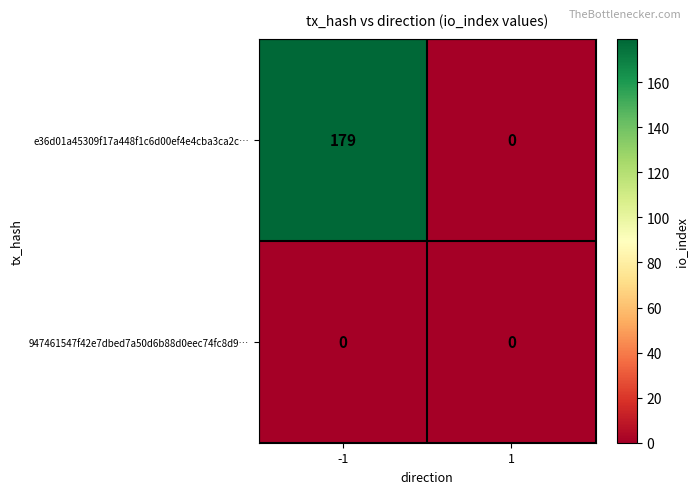

Reading left to right, what are all the values shown in this chart?

e36d01a45309f17a448f1c6d00ef4e4cba3ca2c…: 179	0
947461547f42e7dbed7a50d6b88d0eec74fc8d9…: 0	0